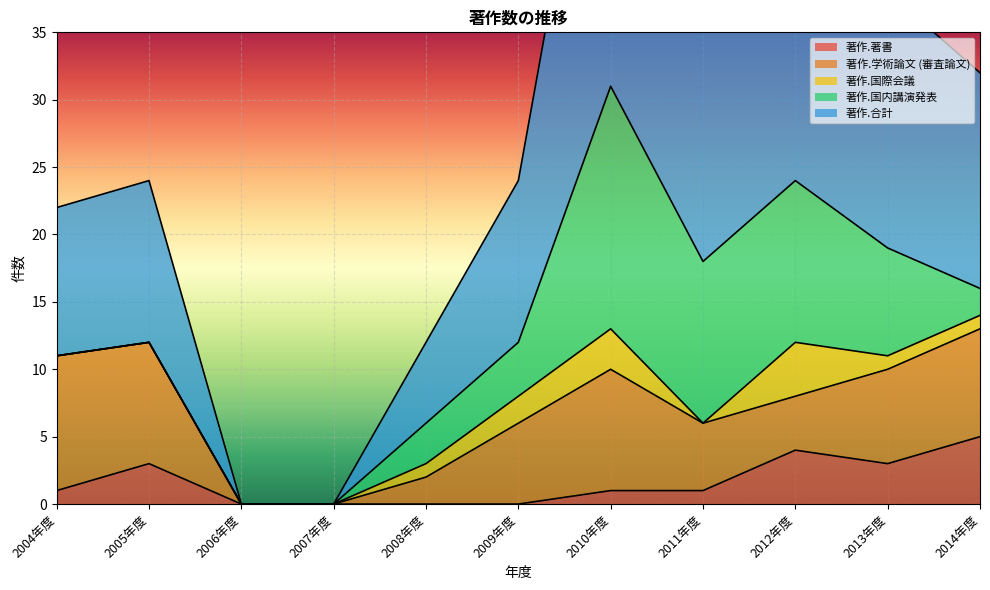

How many lines are shown in the chart?

5